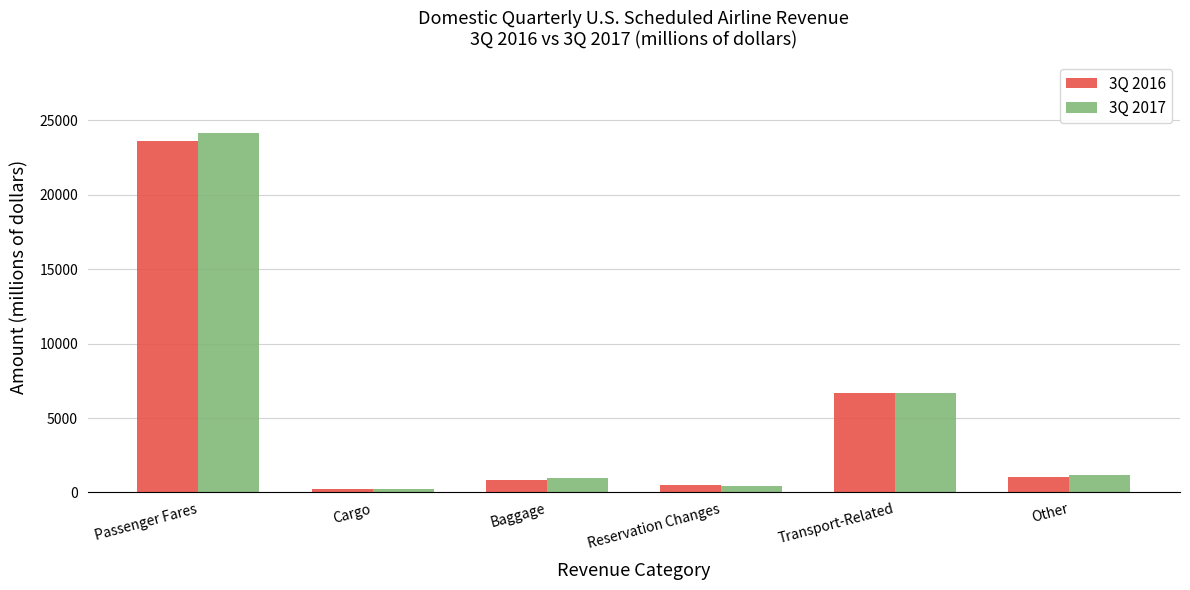

Reading left to right, transcribe all the data shown in this chart.

3Q 2016: Passenger Fares=23598.4	Cargo=235.0	Baggage=867.6	Reservation Changes=467.6	Transport-Related=6703.4	Other=1063.6
3Q 2017: Passenger Fares=24117.4	Cargo=251.4	Baggage=950.1	Reservation Changes=464.7	Transport-Related=6693.3	Other=1172.8